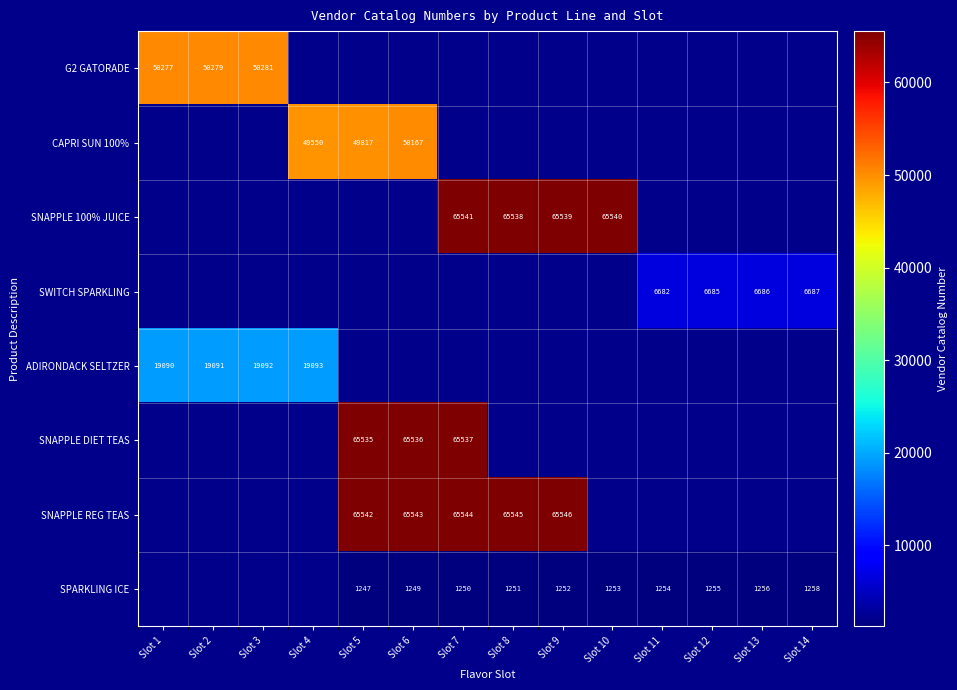

Is it true that SPARKLING ICE equals 1254 at Slot 11?

True